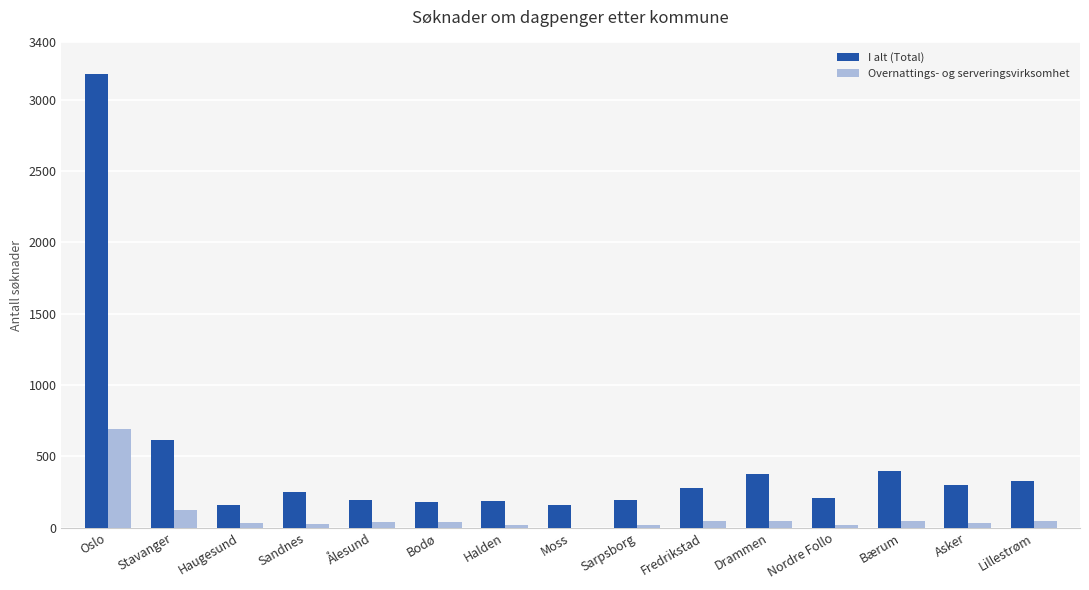

Is it true that I alt (Total) equals 184 at Halden?

True